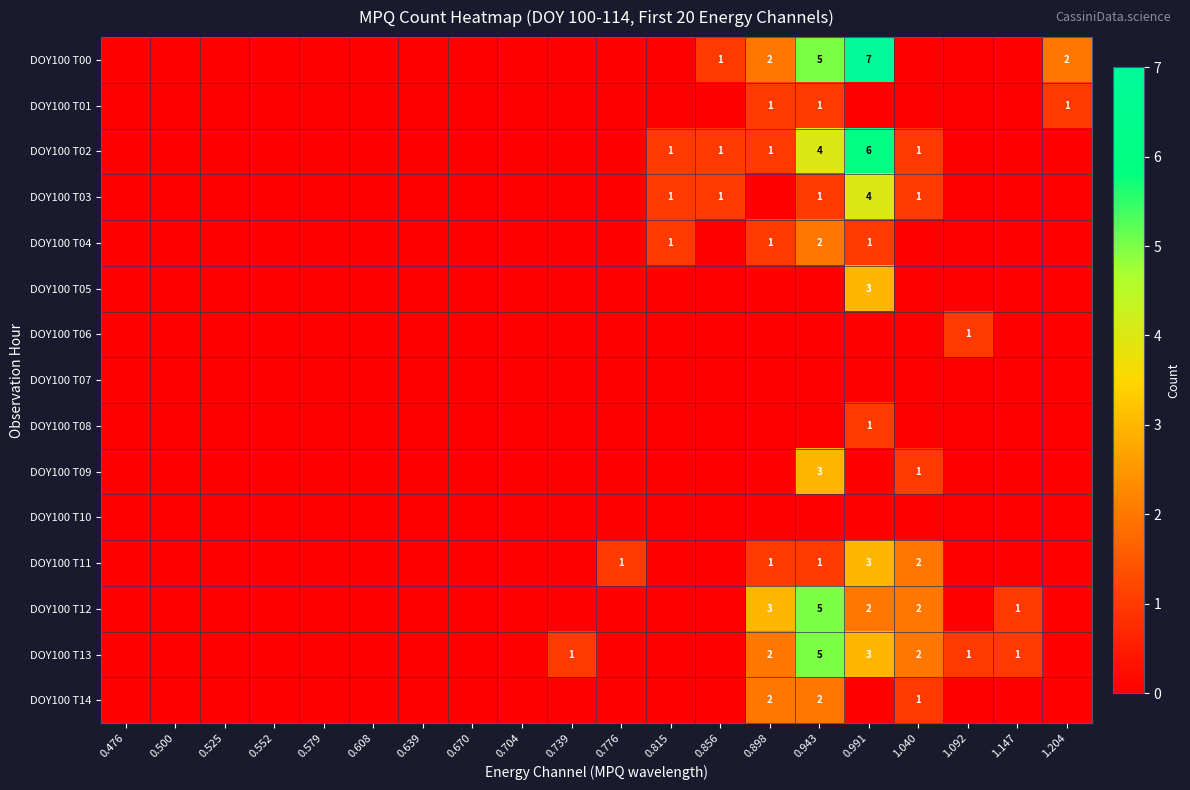

True or false: DOY100 T12 has a value of 2 at 0.991.

True